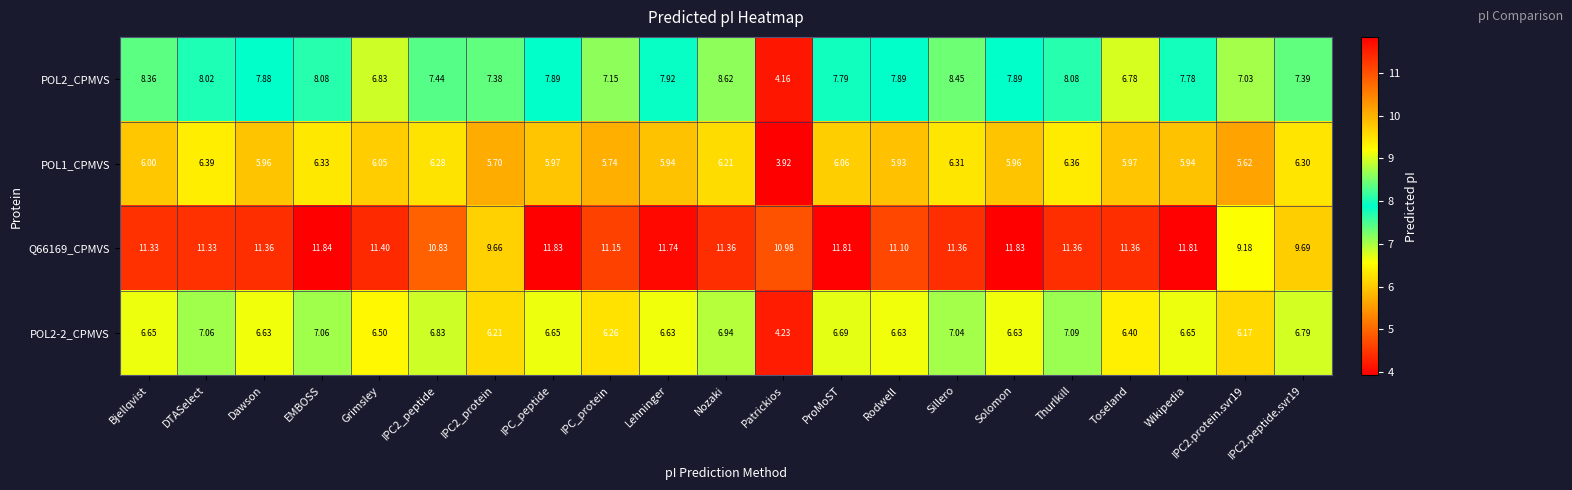

Which category has the highest value in the POL1_CPMVS series?

DTASelect